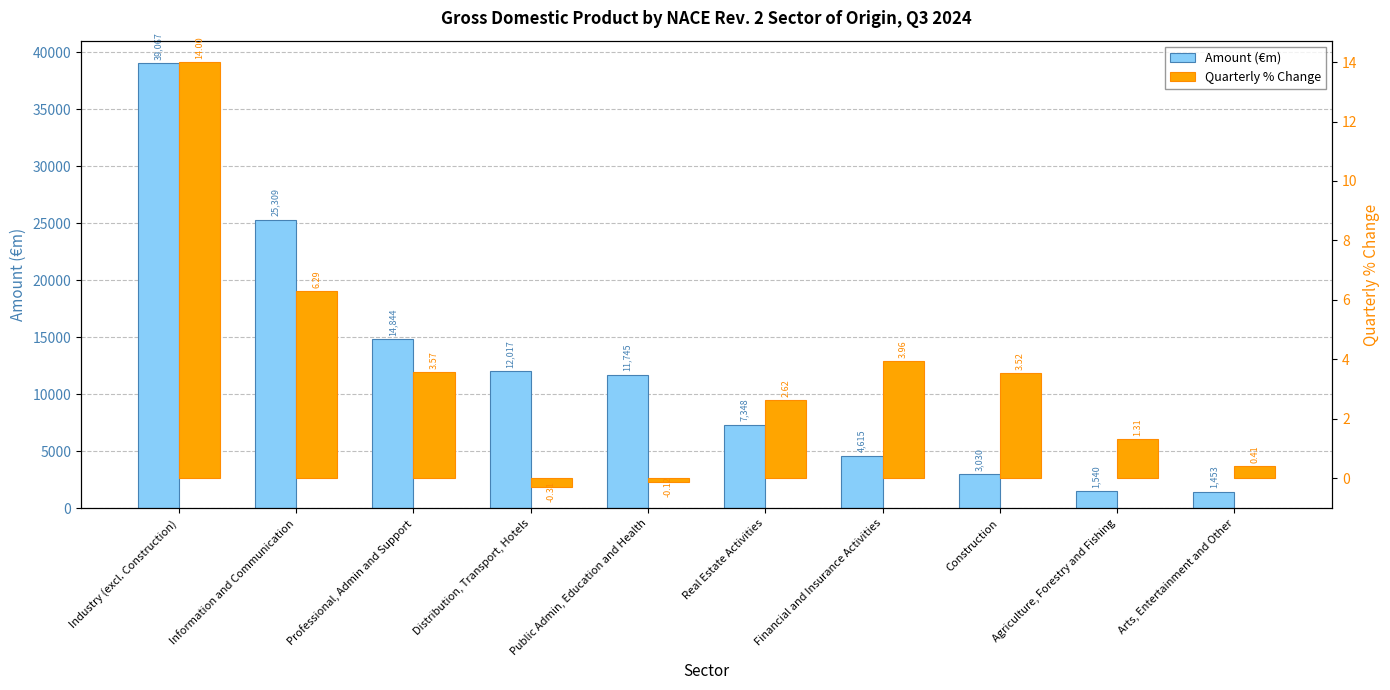

What is the difference between the Quarterly % Change values at Distribution, Transport, Hotels and Real Estate Activities?

2.9